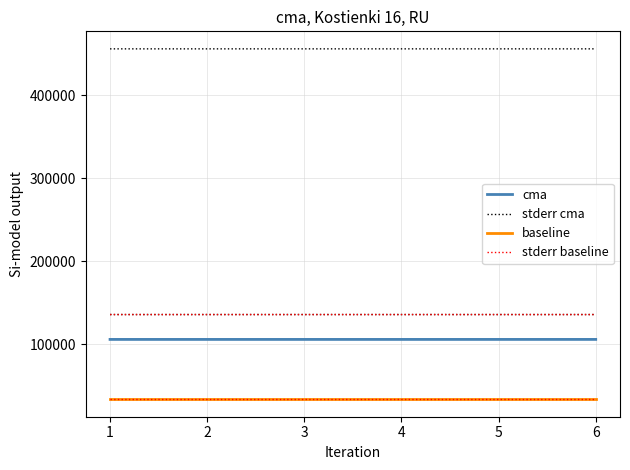

Read the cma value at 1.

105592